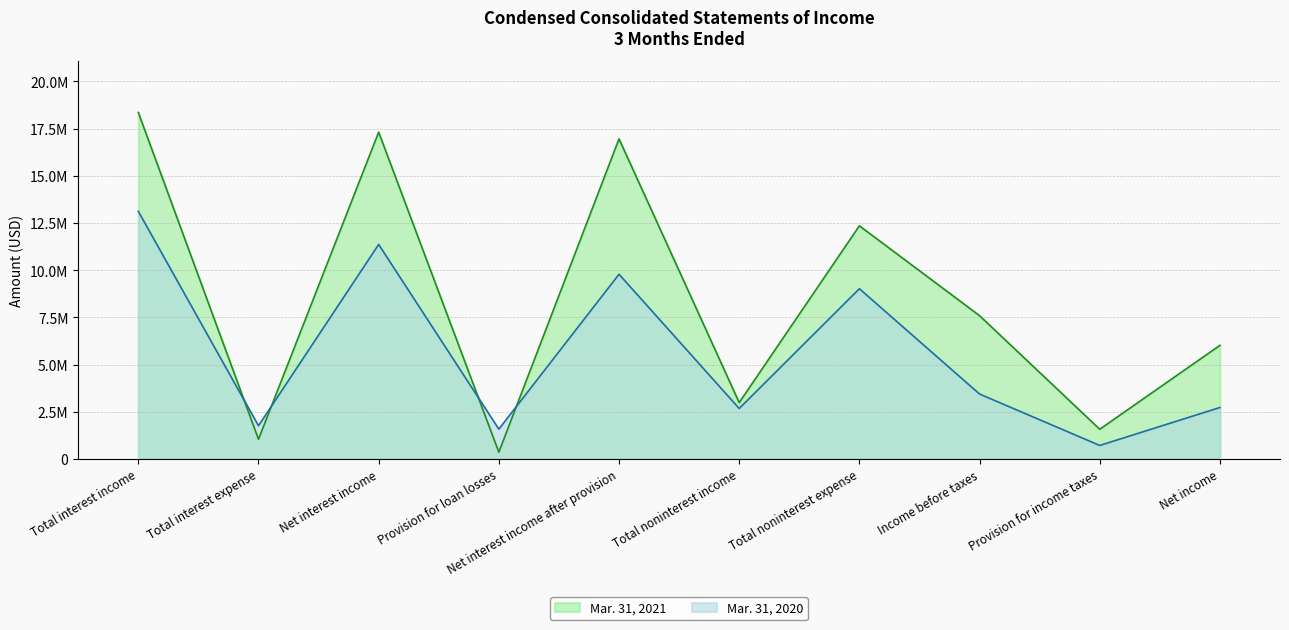

What position from the left is Provision for loan losses?

4